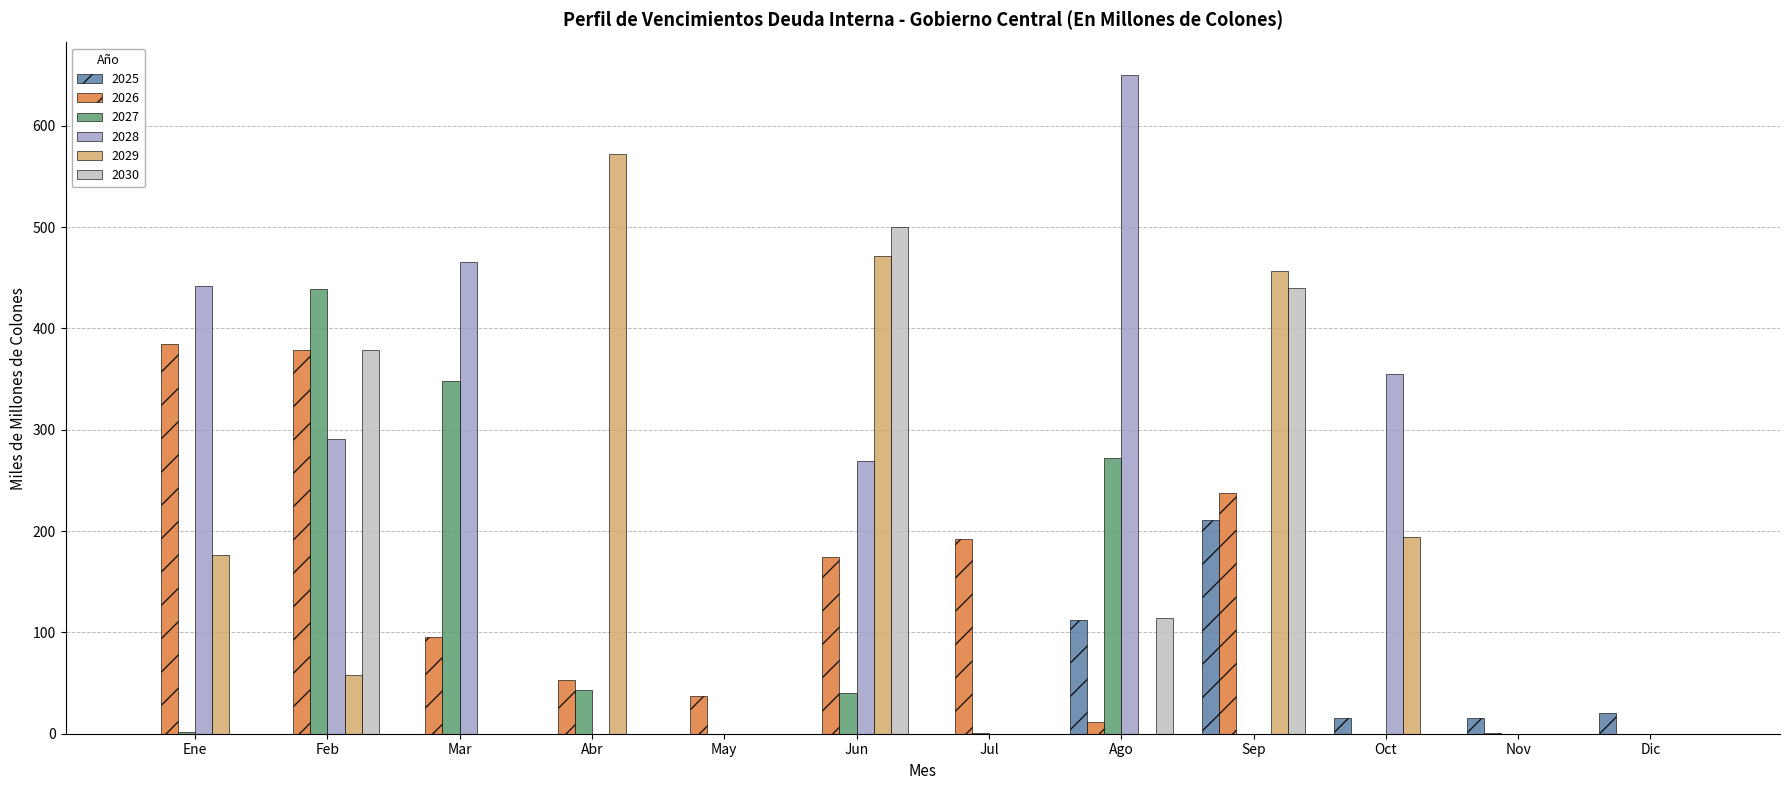

At which label does 2027 reach its peak?

Feb